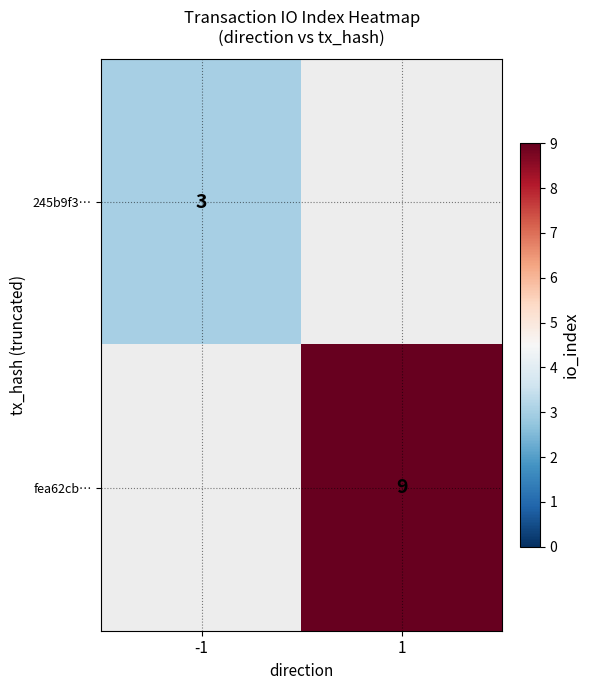

The 245b9f3… series shows 3 at -1. True or false?

True